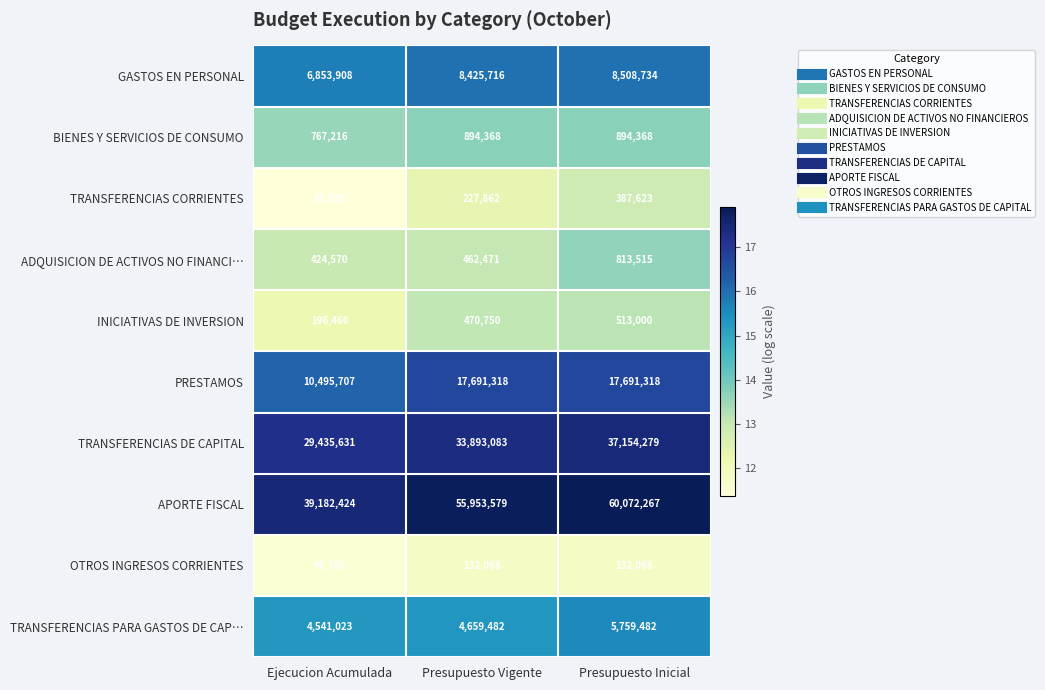

What is the maximum value shown in the chart?

60072267